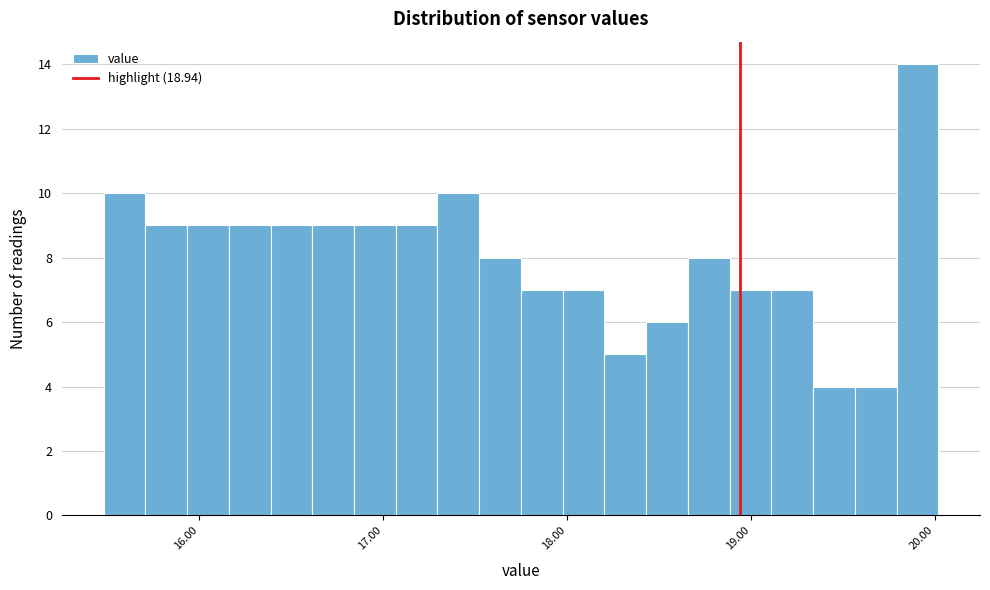

Around what value on the x-axis is the tallest bar? Give the approximate position of its centre, as read against the axis.

19.9